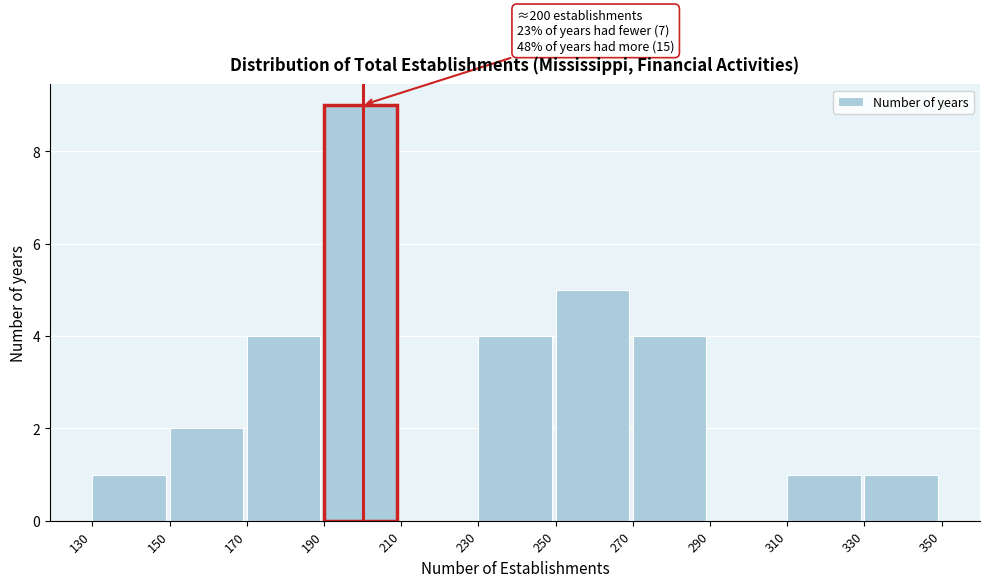

Over which range of the x-axis is the bar tallest?

190 to 210